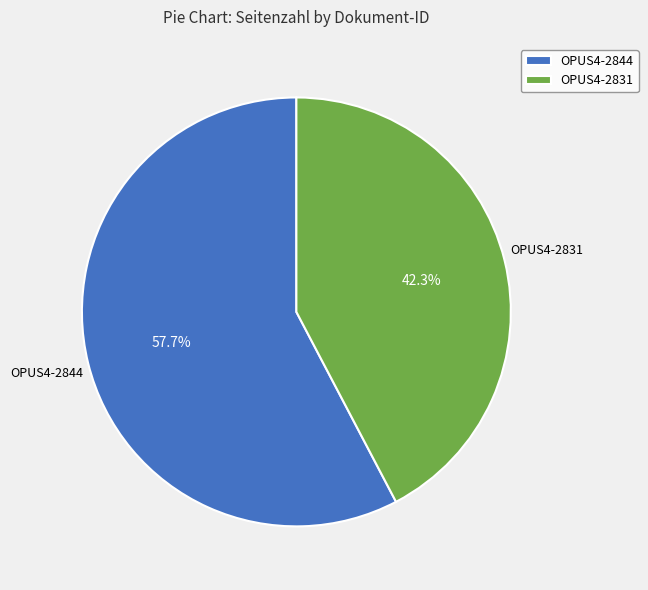

What percentage is NOT represented by OPUS4-2831?

57.7%